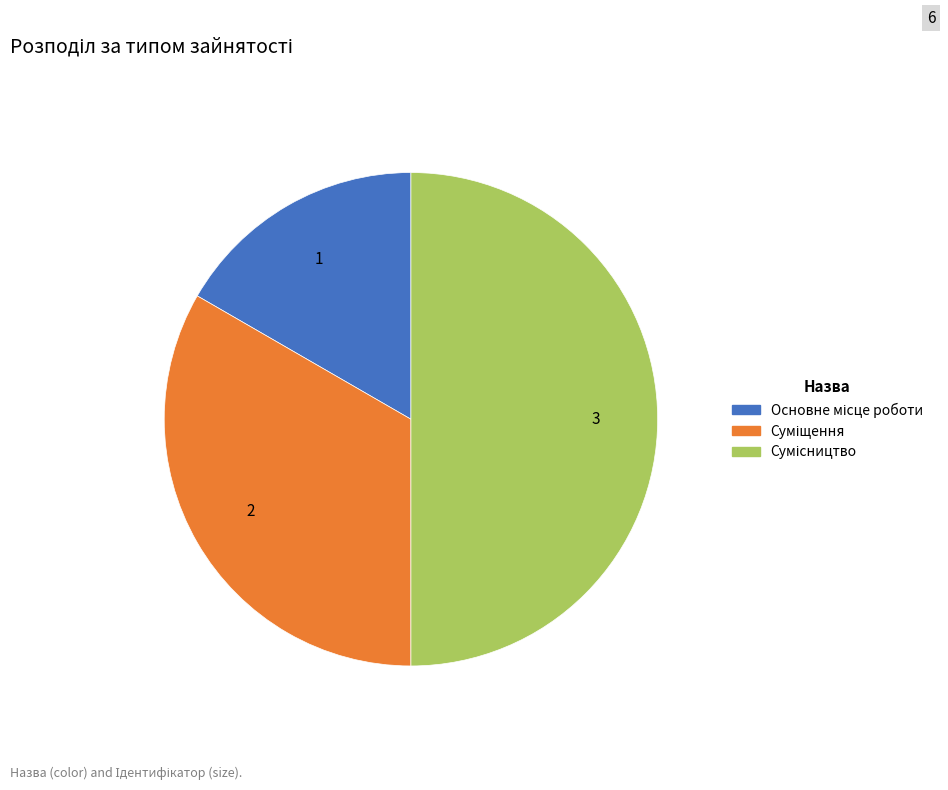

How many slices are in this pie chart?

3